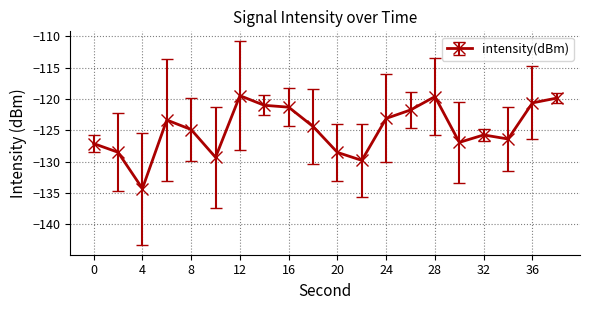

What is the maximum value shown in the chart?

-119.5